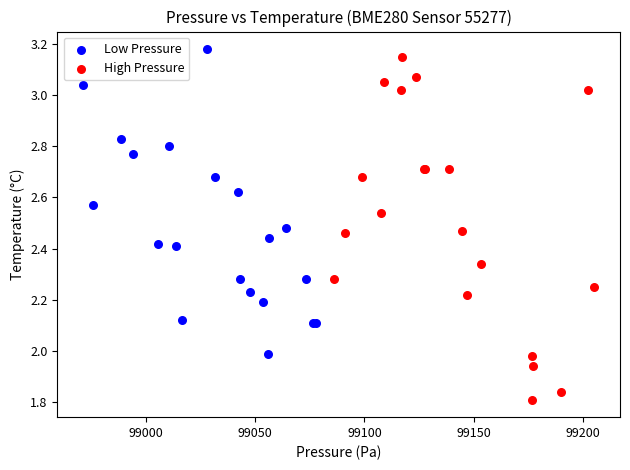

Which series has the widest spread of Y values?

High Pressure